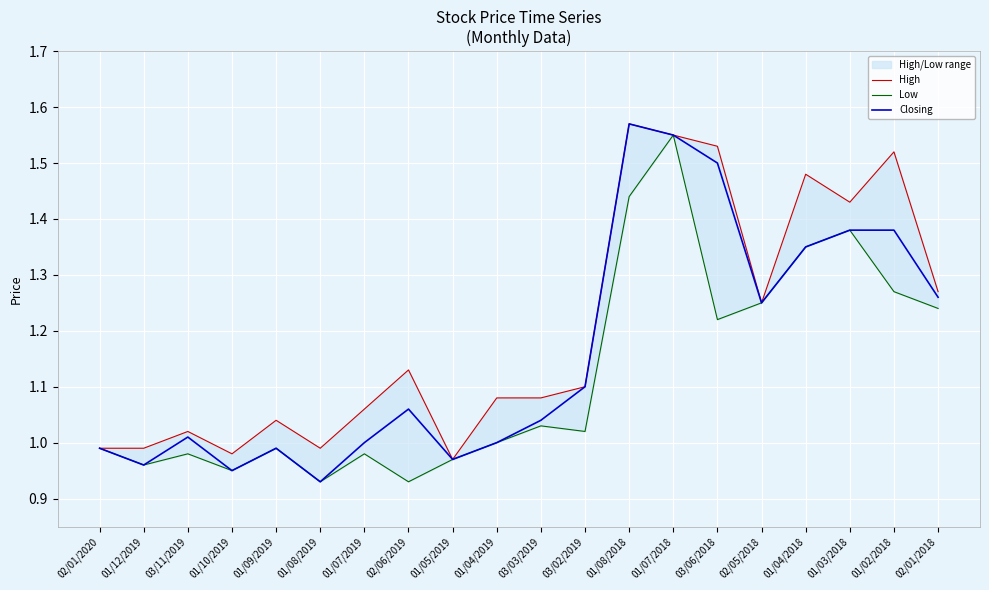

Read the High value at 01/08/2019.

1.0